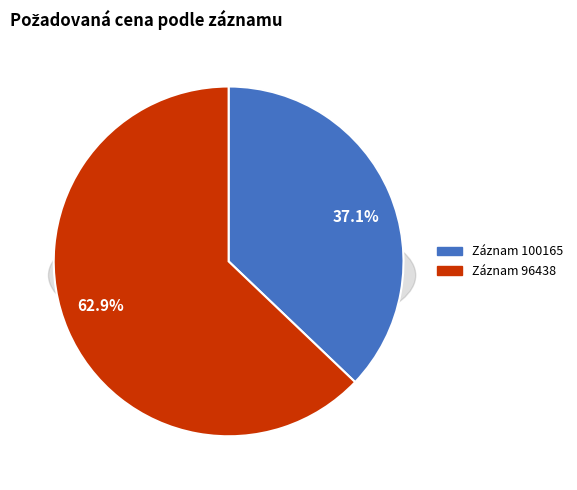

To the nearest percent, what percentage of the pie is 96438?

63%